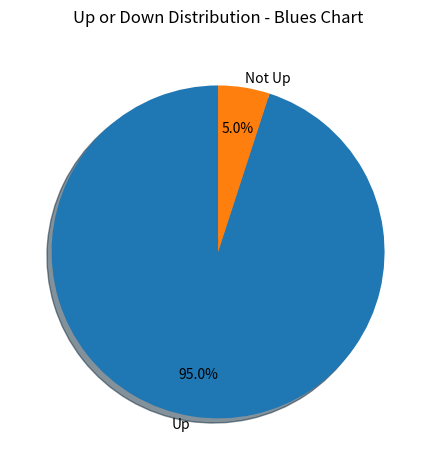

Which slice is the largest?

Up